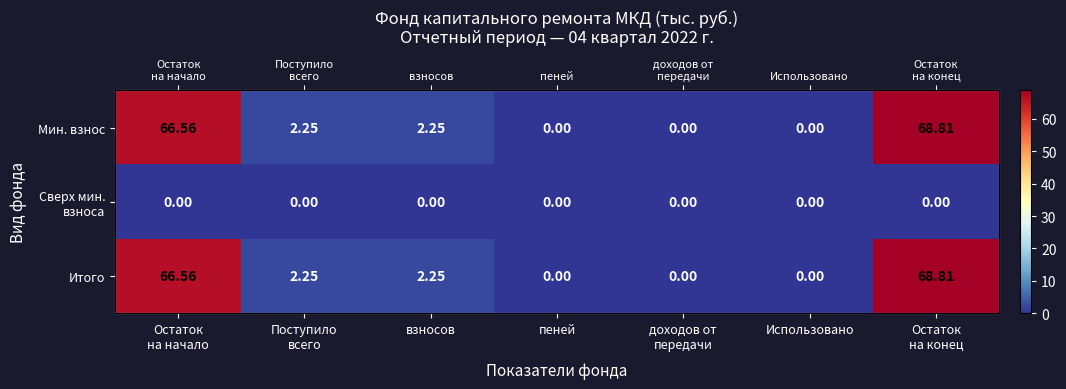

How many distinct data groups are displayed?

3